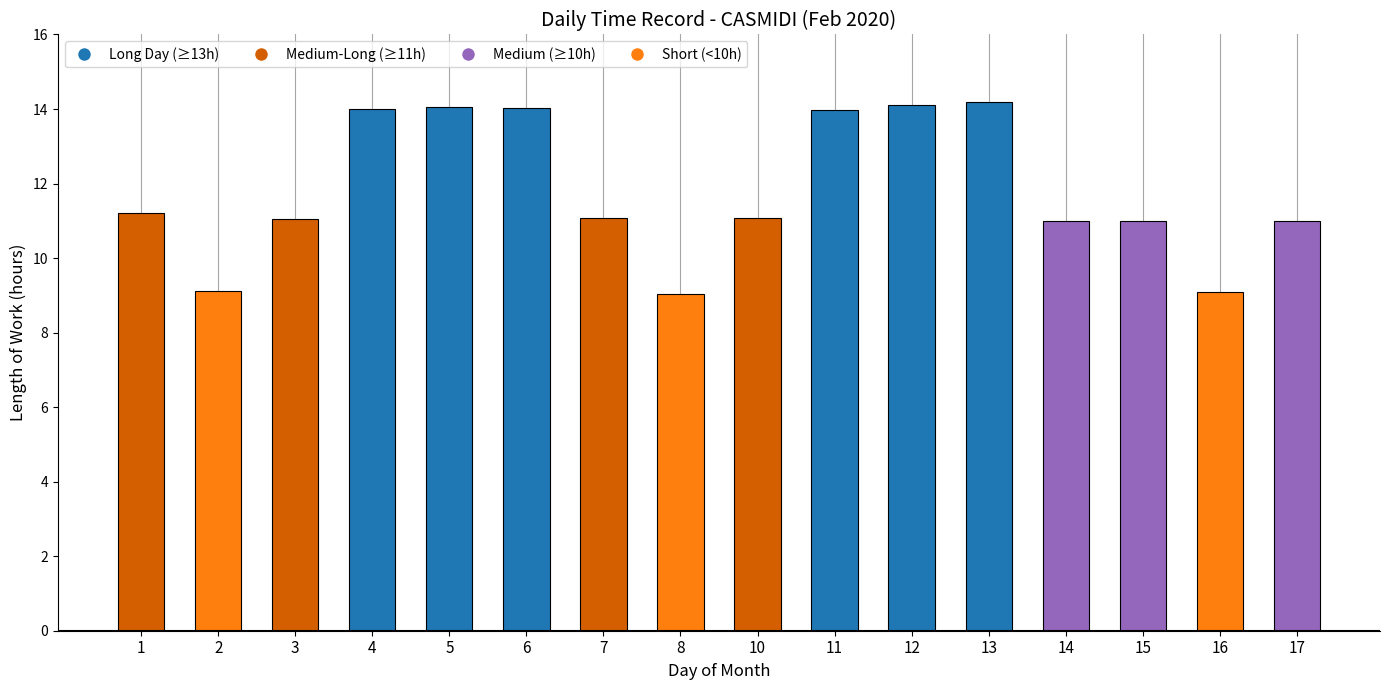

What is the ratio of the value at 5 to the value at 16?

1.5